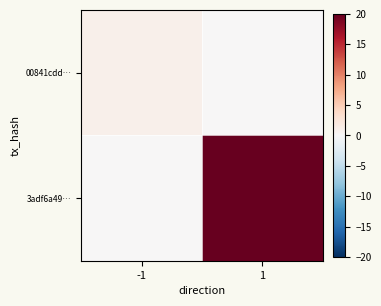

Between -1 and 1, which series saw the biggest shift?

3adf6a49…